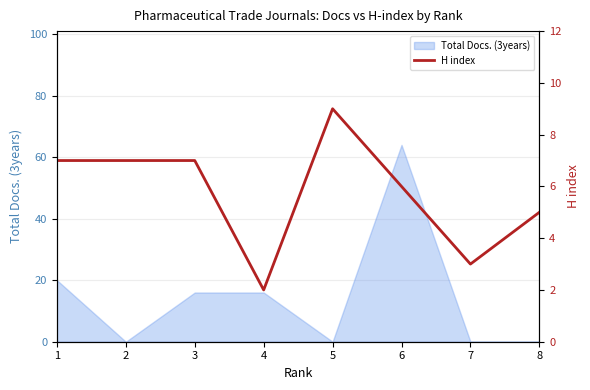

True or false: Total Docs. (3years) has a value of 0 at 7.

True